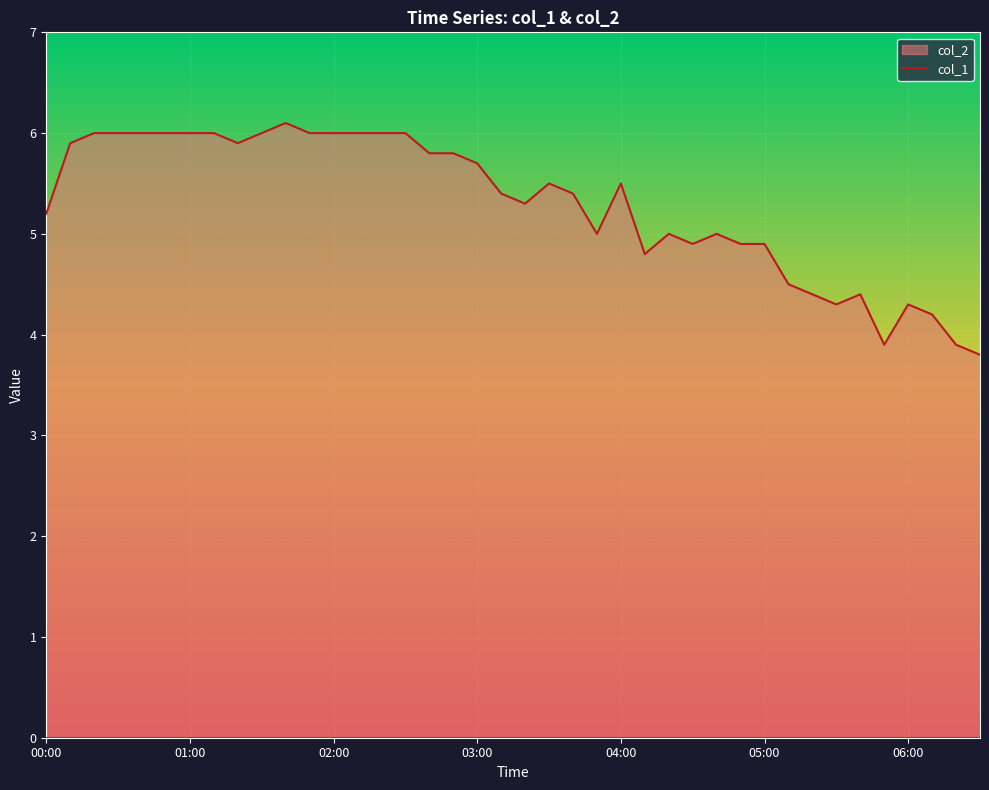

At which category does the chart reach its peak across all series?

01:40